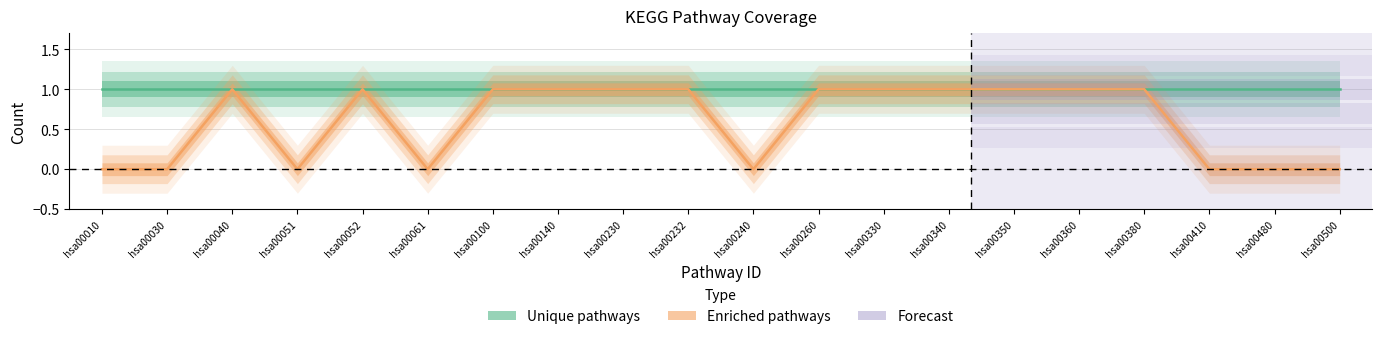

True or false: Enriched pathways has more than 2 points higher than both neighbors.

False